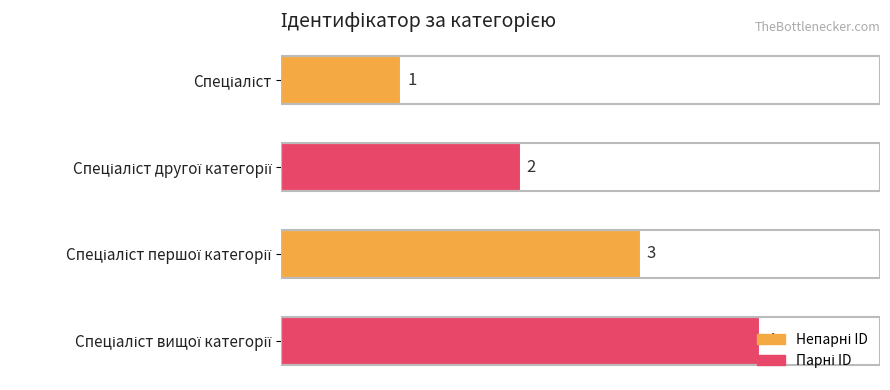

What is the difference between the second highest and minimum values?

2